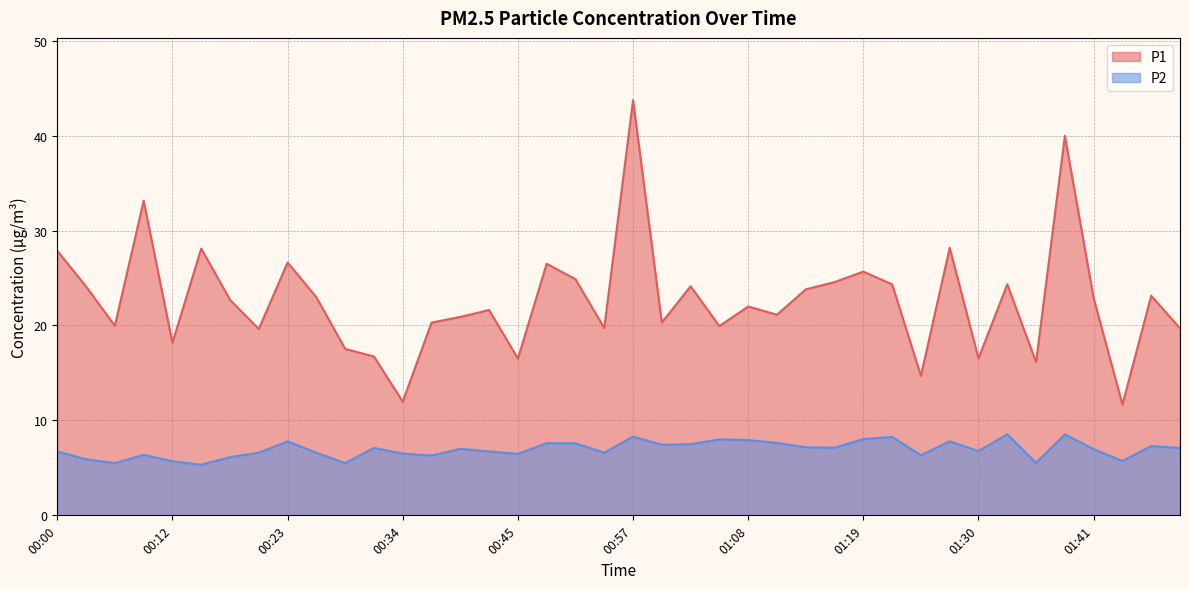

True or false: P1 and P2 intersect in this chart.

False